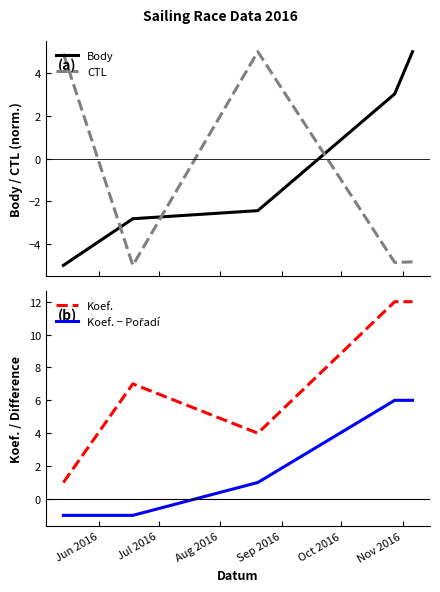

After their last crossing, which series has the higher values: Body or CTL?

Body